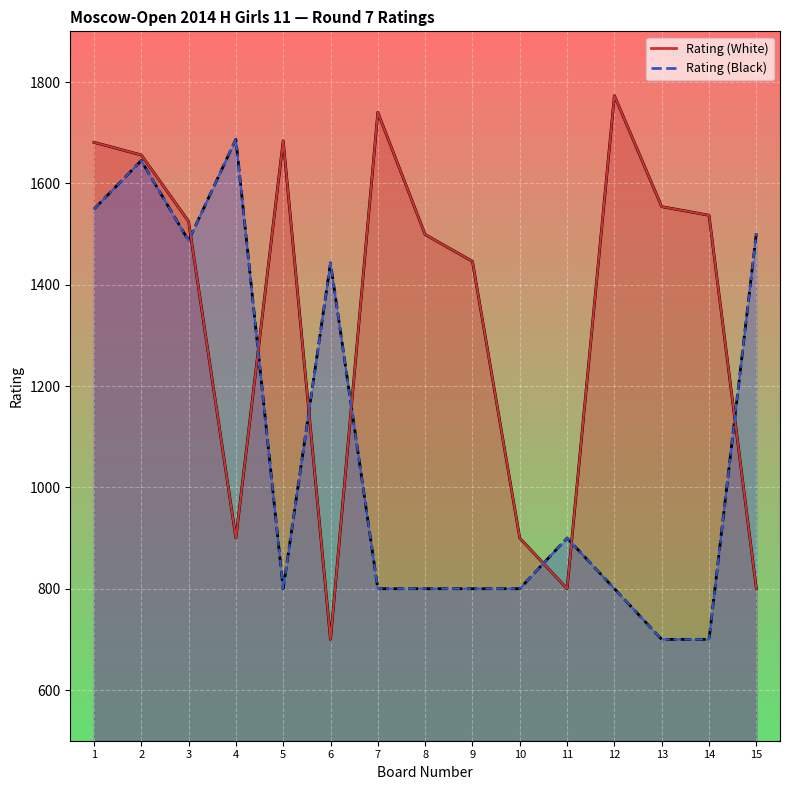

In Rating (Black), how many points are higher than both neighbors (excluding endpoints)?

4